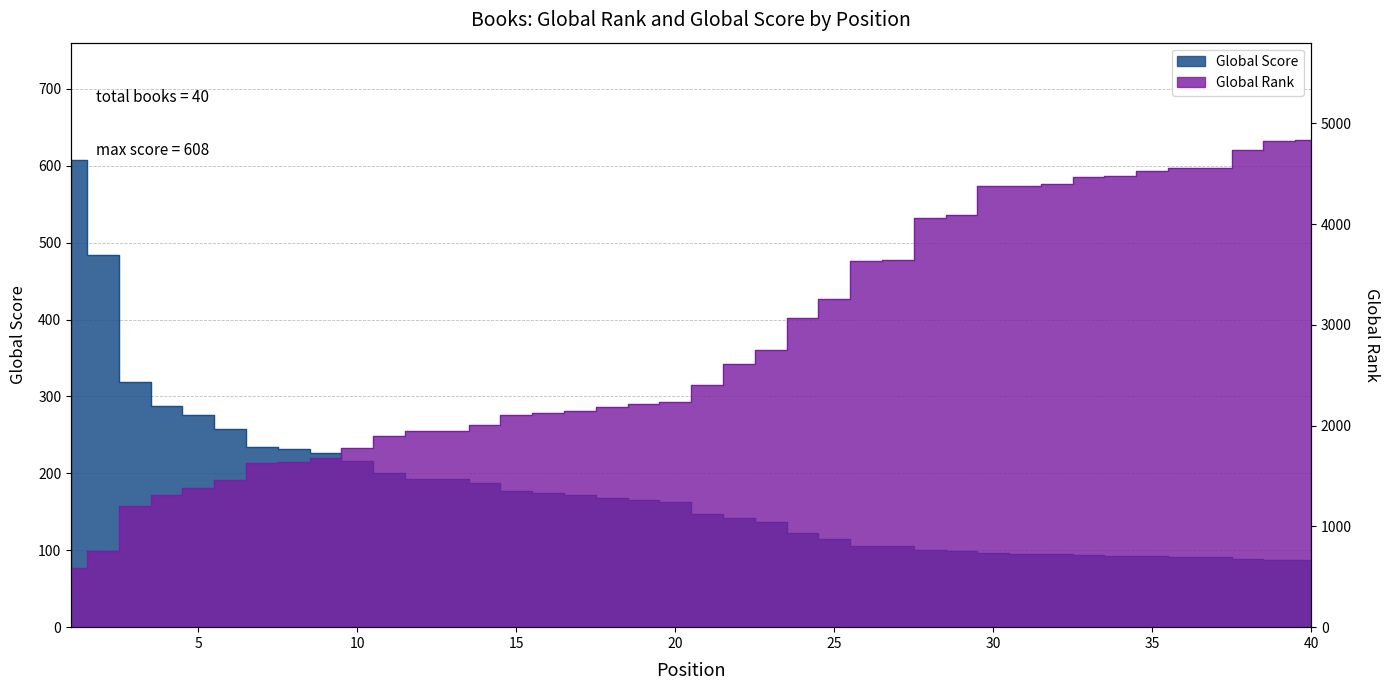

What is the difference between the maximum and second lowest values in the Global Rank series?

4076